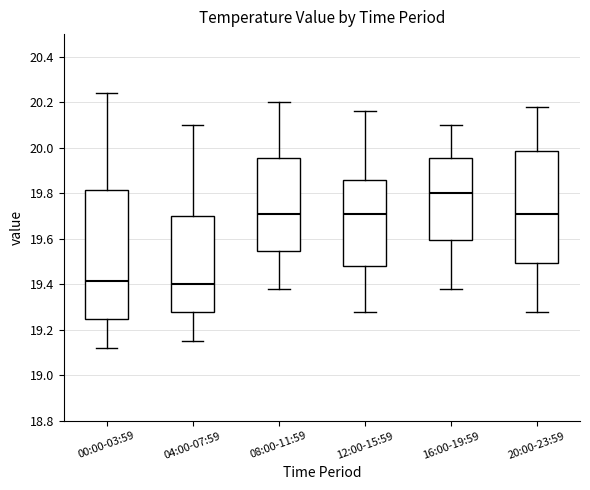

Reading left to right, transcribe this box plot: for each box, give where its median line is, the range the box spans, and where its two whiskers end, as read against the y-axis. The values are not printed on the chart, so give them approximately, as read against the axis.

00:00-03:59: median 19.42, box 19.26 to 19.82, whiskers 19.12 to 20.24
04:00-07:59: median 19.40, box 19.28 to 19.70, whiskers 19.16 to 20.10
08:00-11:59: median 19.72, box 19.54 to 19.96, whiskers 19.38 to 20.20
12:00-15:59: median 19.72, box 19.48 to 19.86, whiskers 19.28 to 20.16
16:00-19:59: median 19.80, box 19.60 to 19.96, whiskers 19.38 to 20.10
20:00-23:59: median 19.72, box 19.50 to 19.98, whiskers 19.28 to 20.18